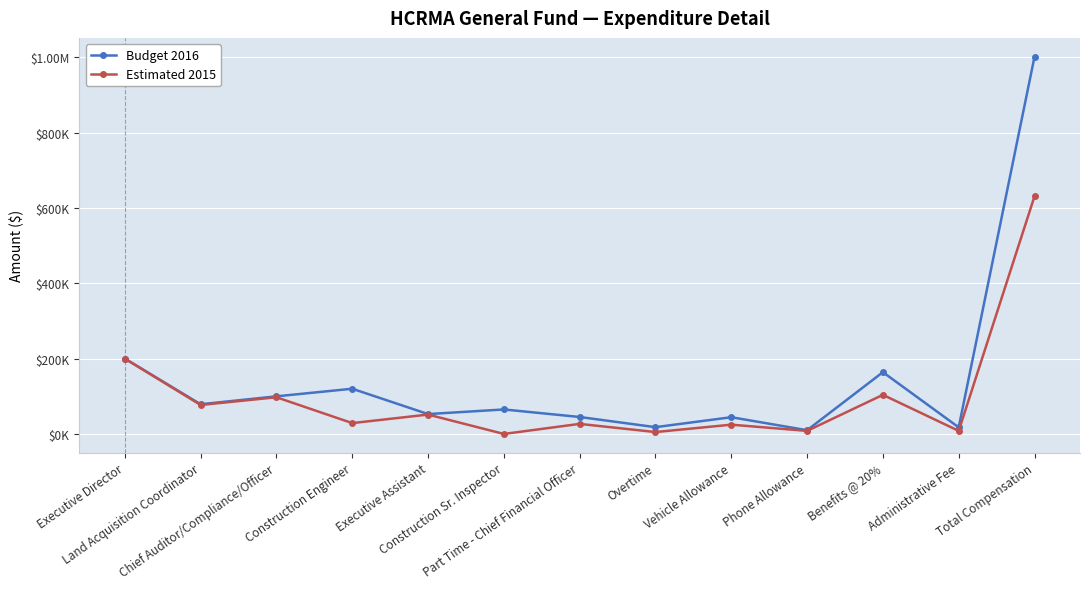

What are all the series names shown in the legend?

Budget 2016, Estimated 2015